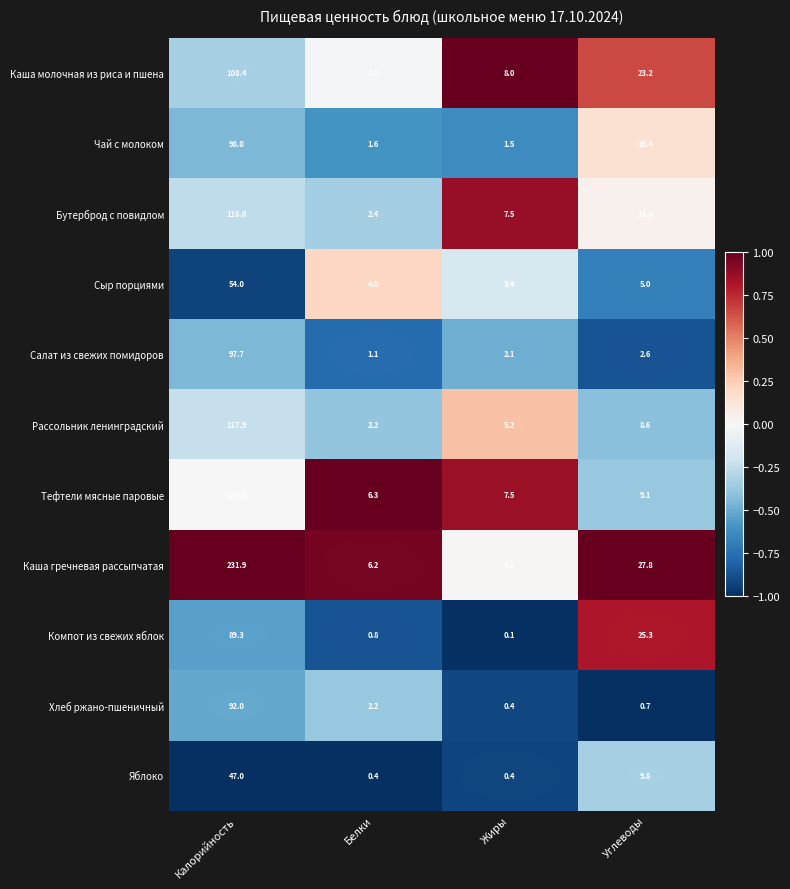

What is the total value across all series at Калорийность?

1191.4